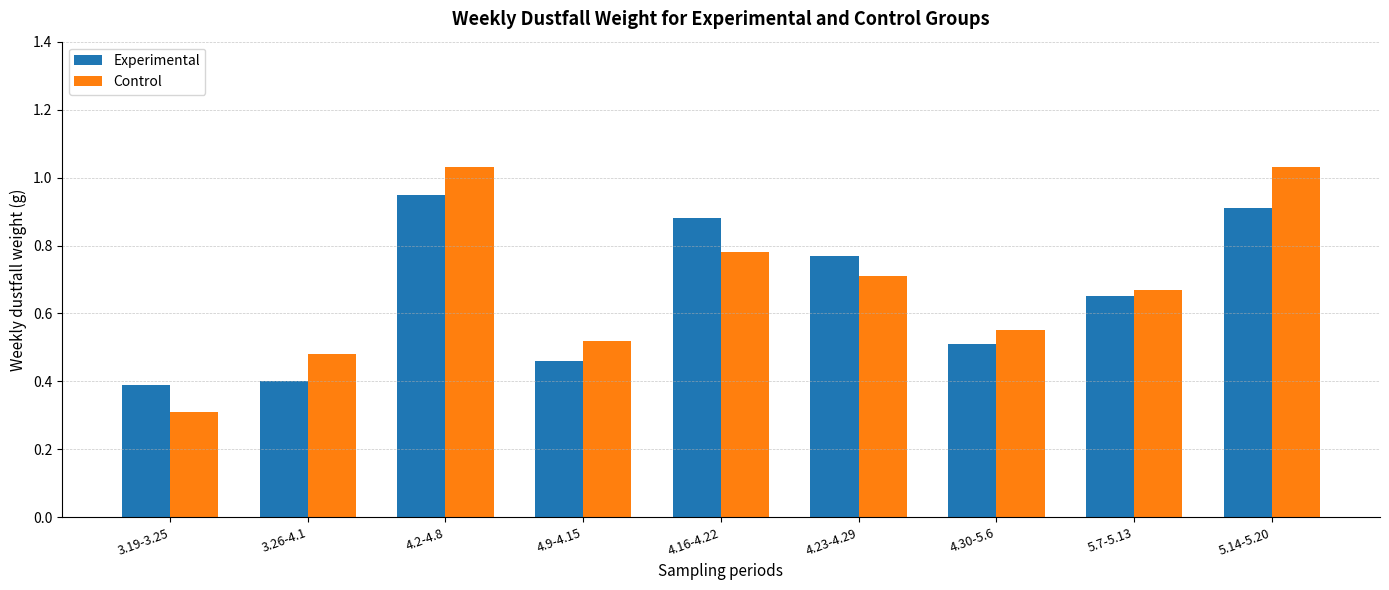

Are the bars grouped side by side (vs. stacked)?

Yes